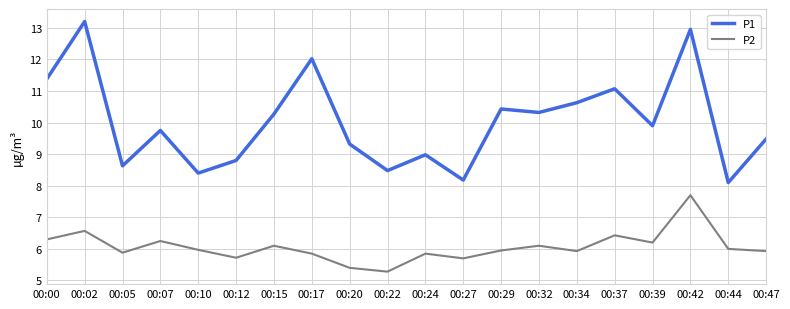

What is the difference between the maximum and minimum values in the P2 series?

2.4